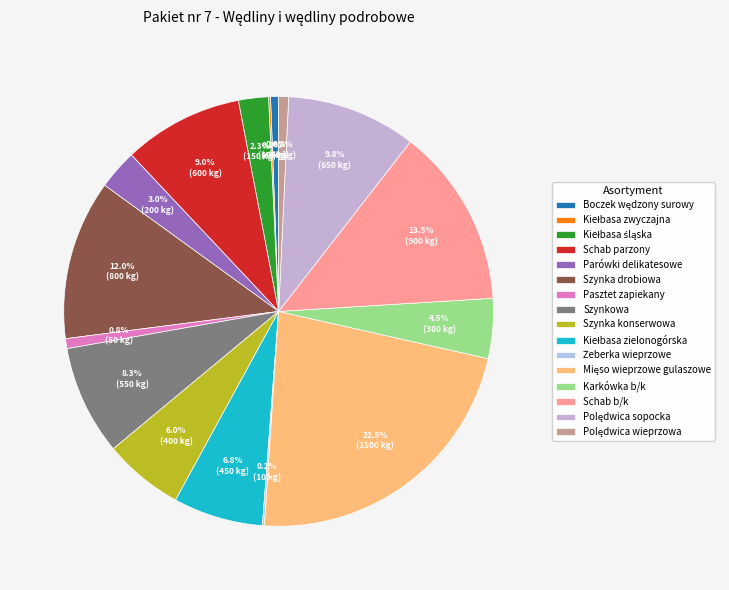

To the nearest percent, what is the difference between the Karkówka b/k and Parówki delikatesowe slice percentages?

2%